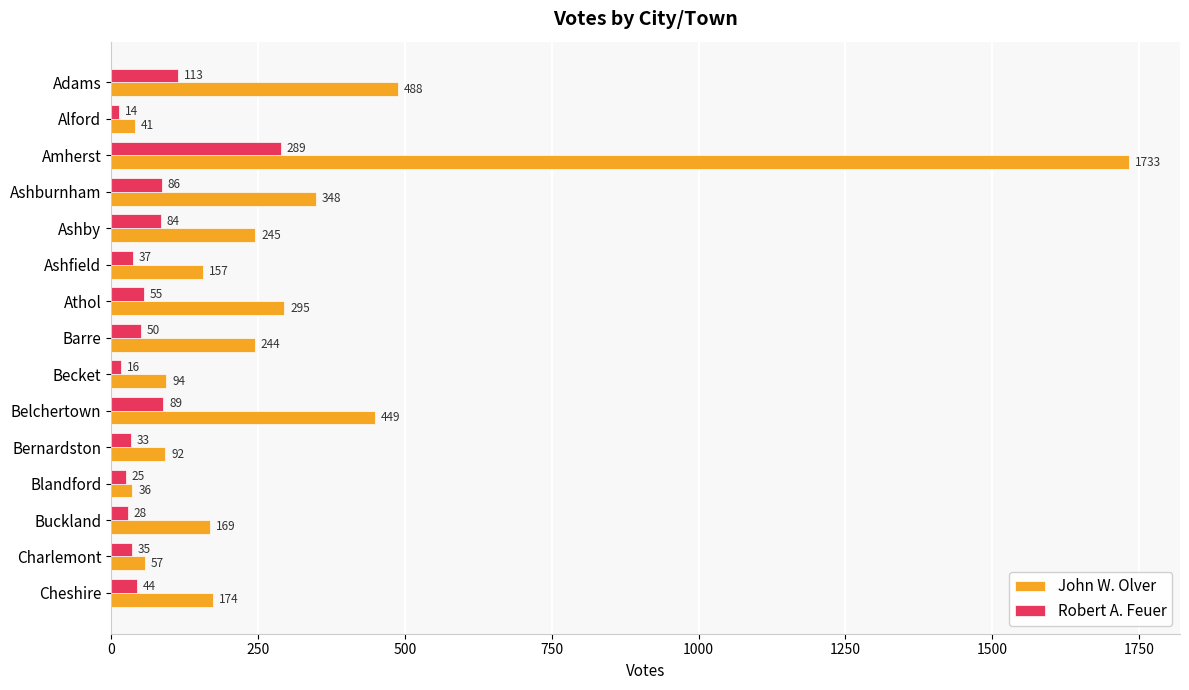

What is the average value of the John W. Olver series?

308